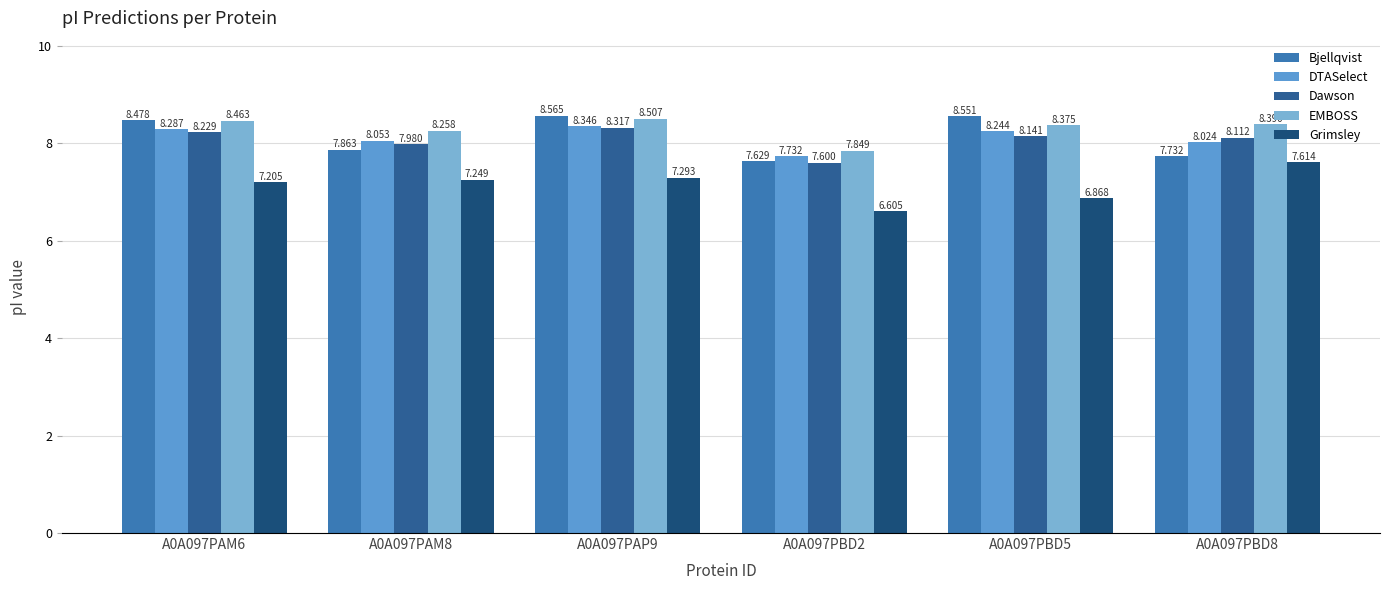

Rank the categories by Dawson value from lowest to highest.

A0A097PBD2, A0A097PAM8, A0A097PBD8, A0A097PBD5, A0A097PAM6, A0A097PAP9